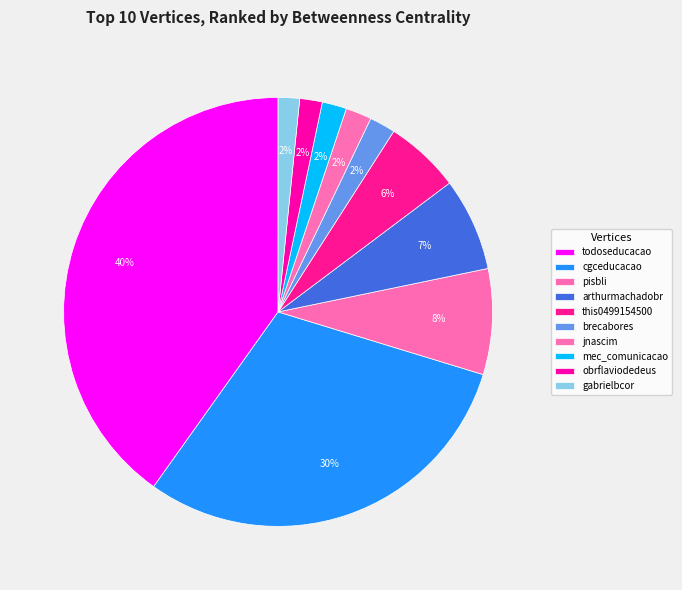

The mec_comunicacao slice represents 9% of the pie. True or false?

False